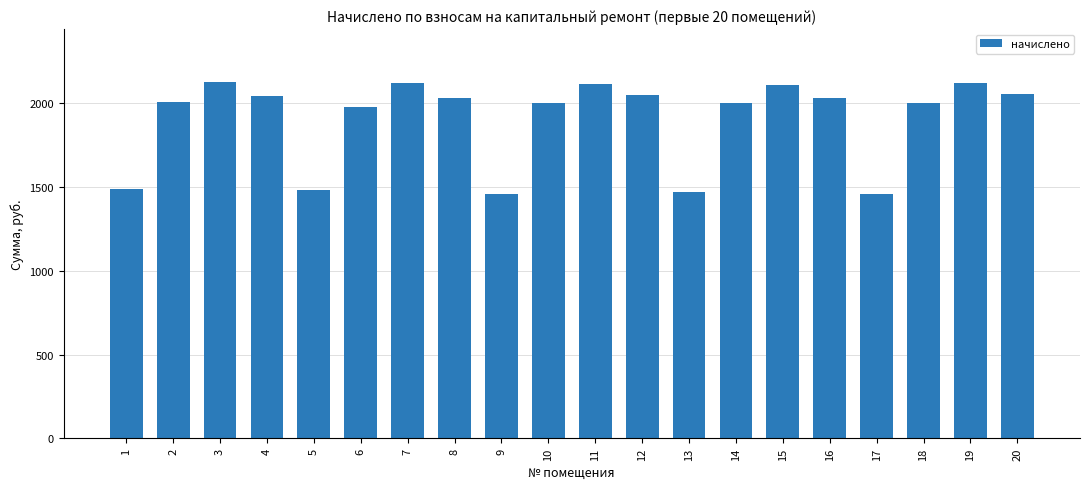

The value at 19 is 977.6. True or false?

False